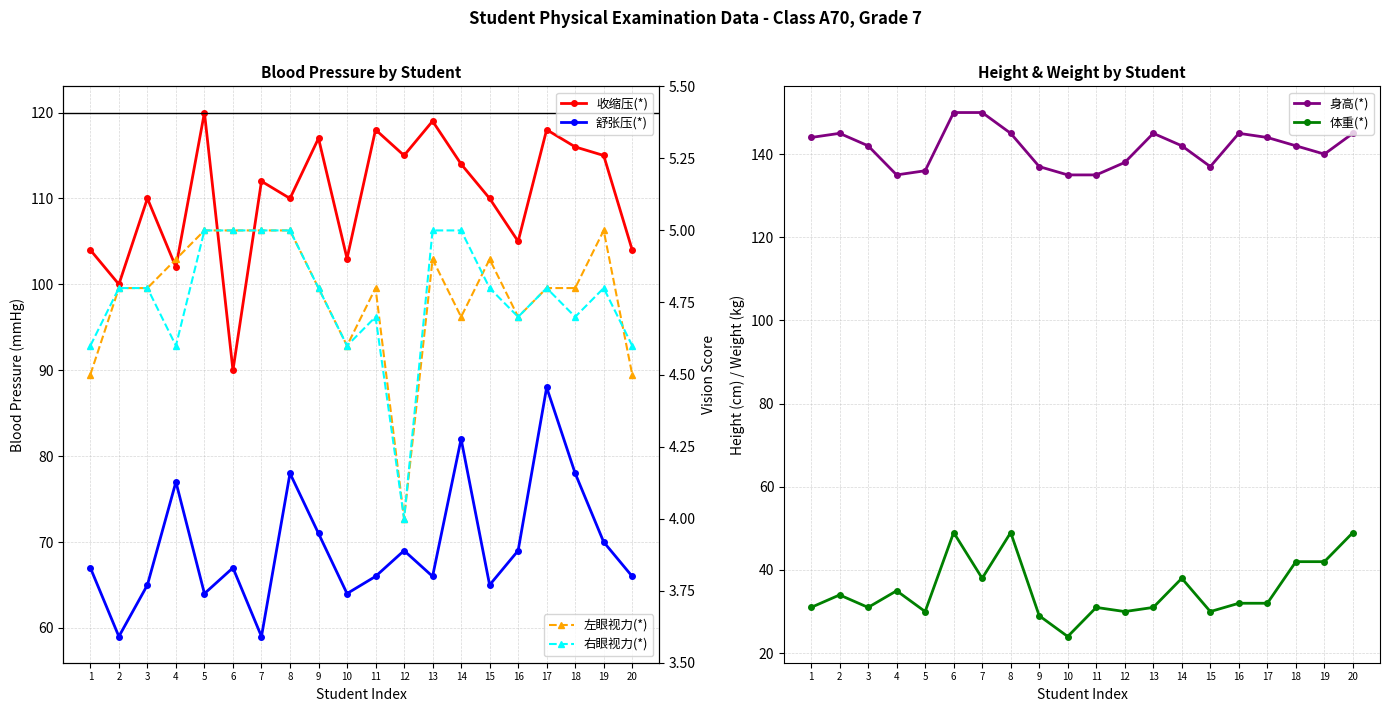

Which series has the largest total across all categories?

身高(*)